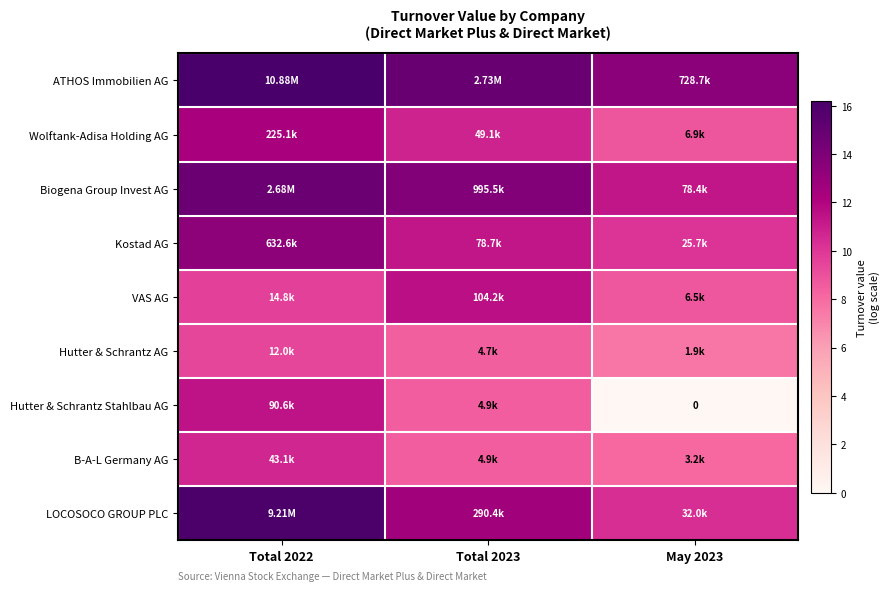

What is the total value across all series at Total 2022?

113.8